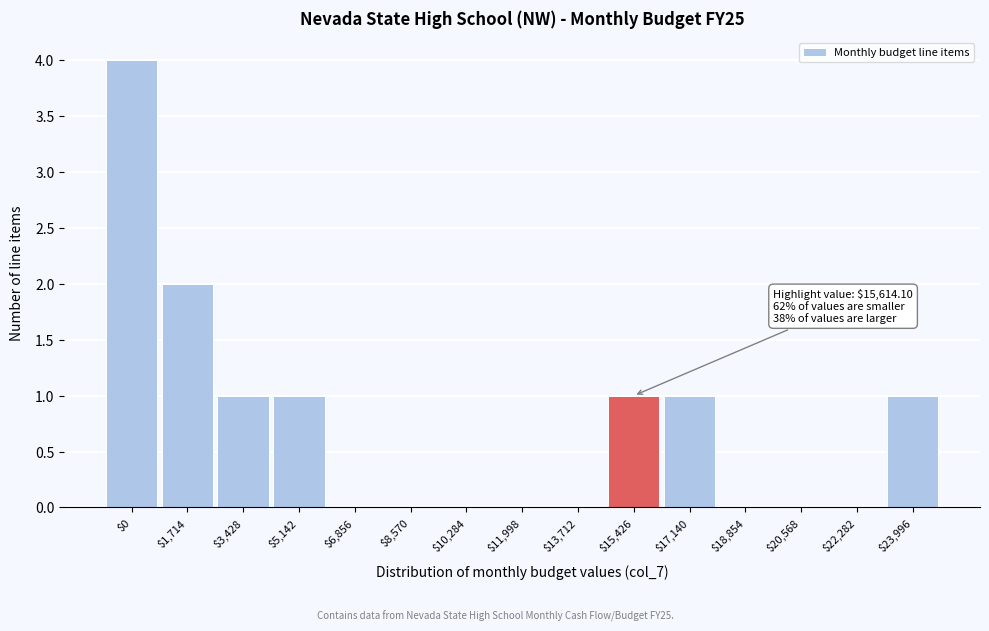

What is the greatest value displayed?

4